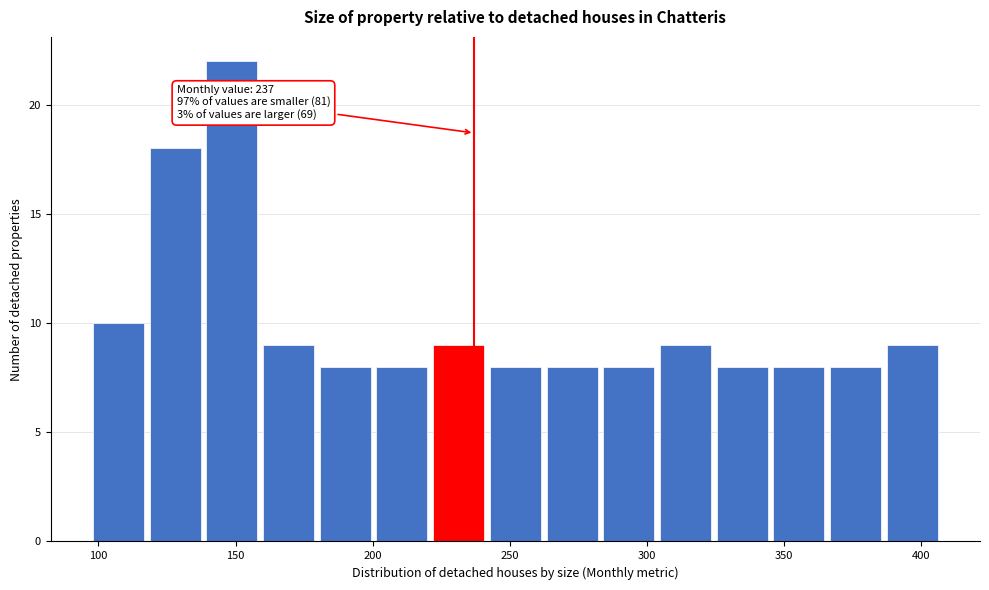

Over which range of the x-axis is the bar tallest?

140 to 160